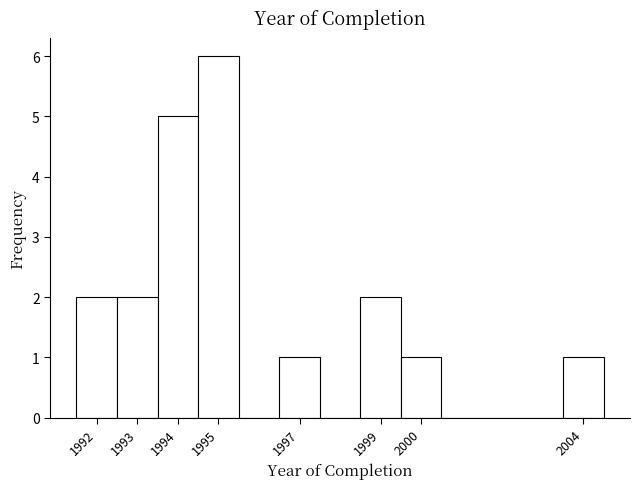

What is the height of the bar covering 1992.5 to 1993.5 on the x-axis? The values are not printed on the chart, so give them approximately, as read against the axis.

2